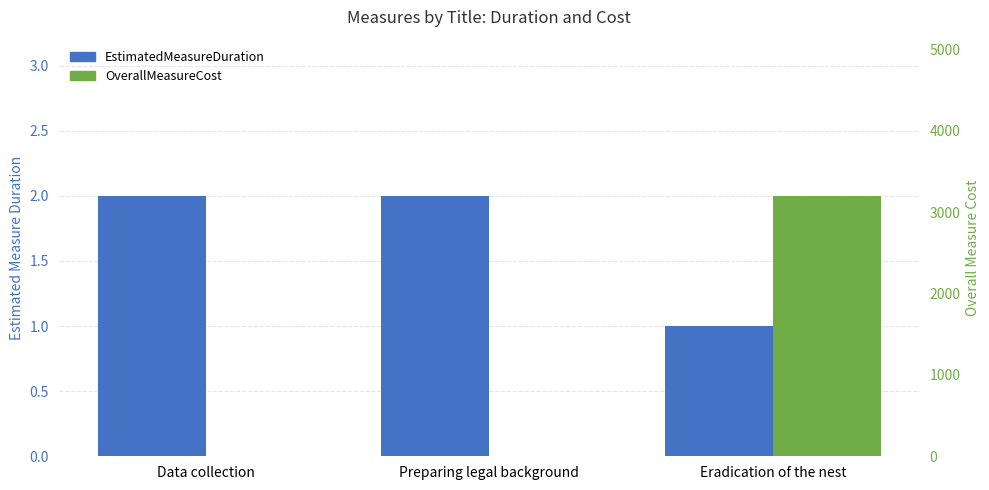

At which category is the sum across all series the highest?

Eradication of the nest